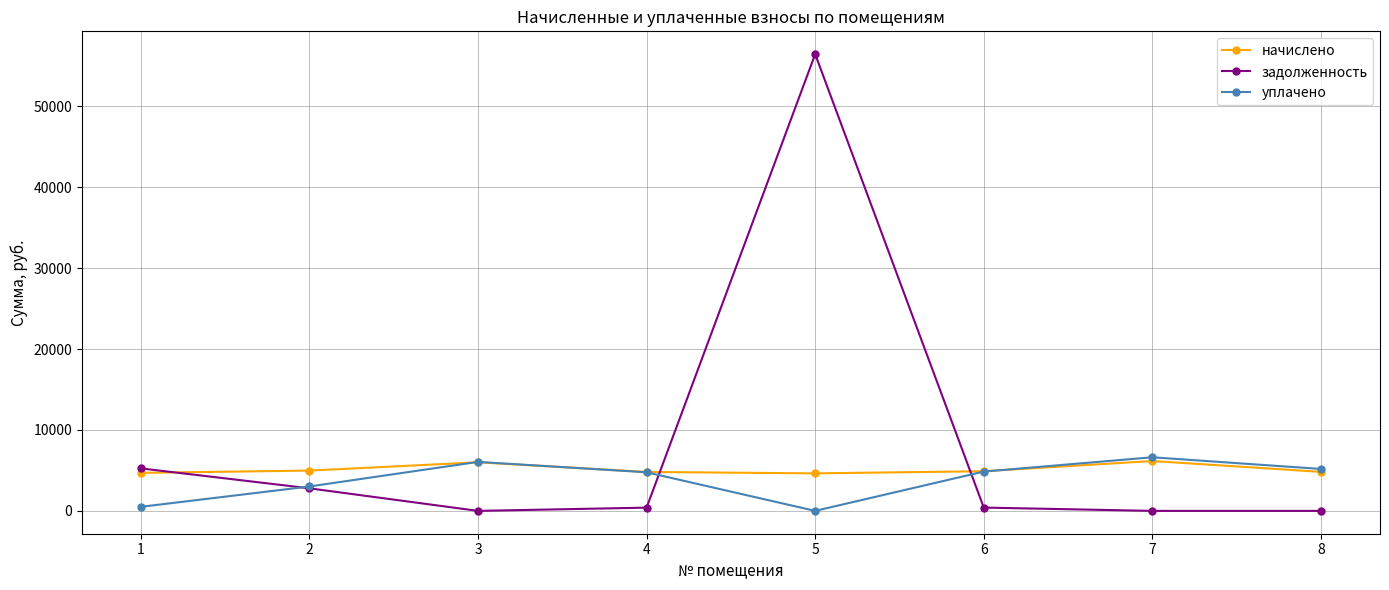

Does the chart display data point markers on the line(s)?

Yes